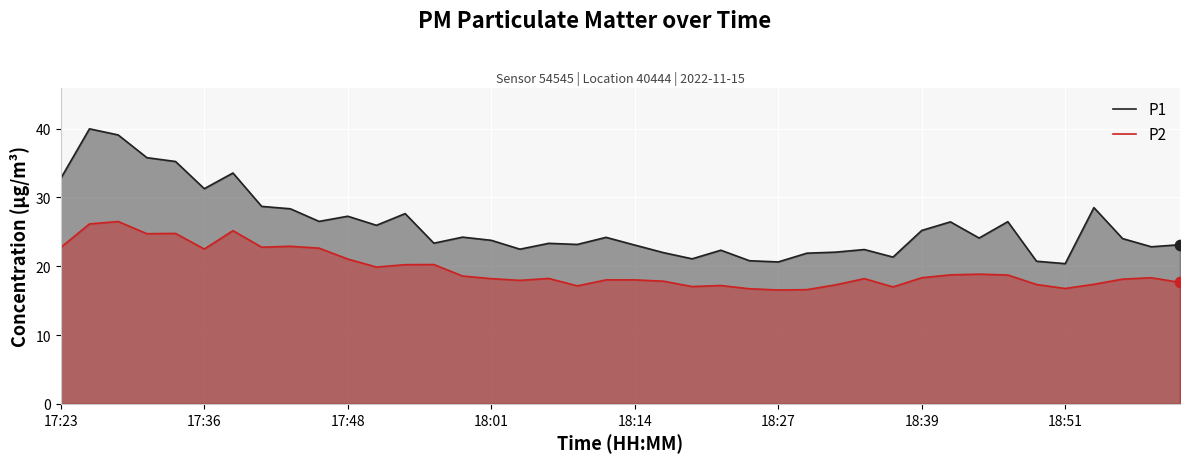

What are all the series names shown in the legend?

P1, P2